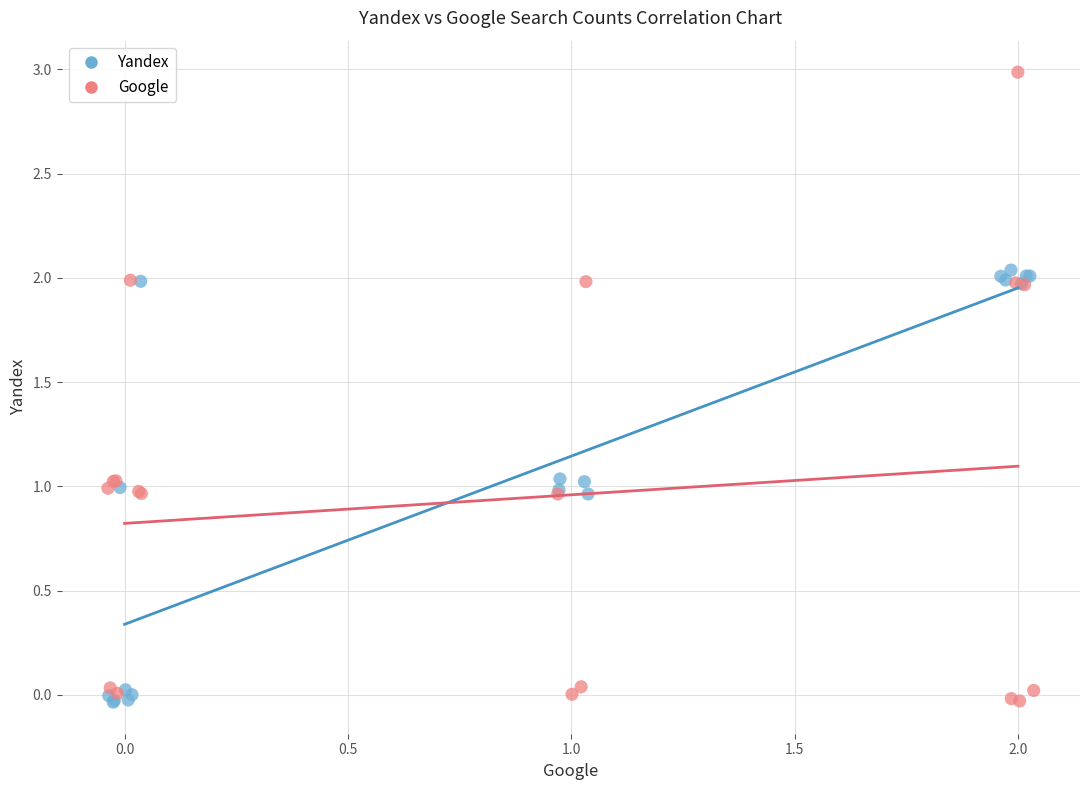

Which series contains the highest Y value?

Google